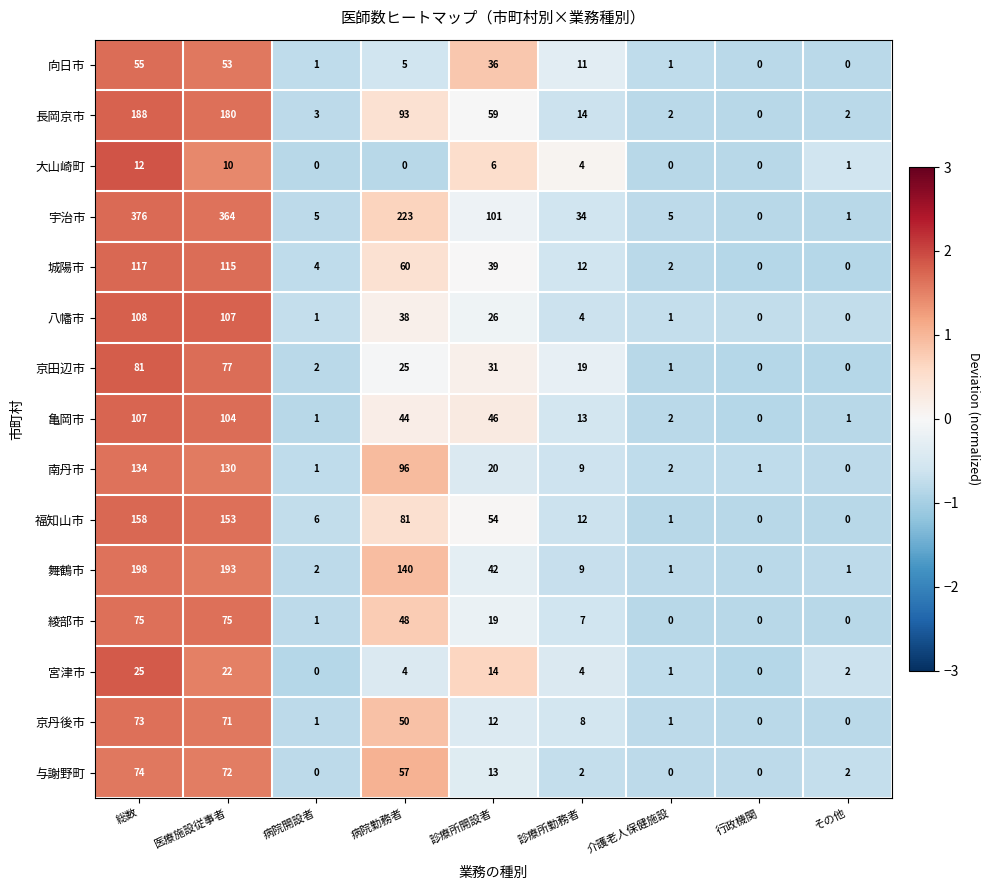

How many data points does each series have?

9